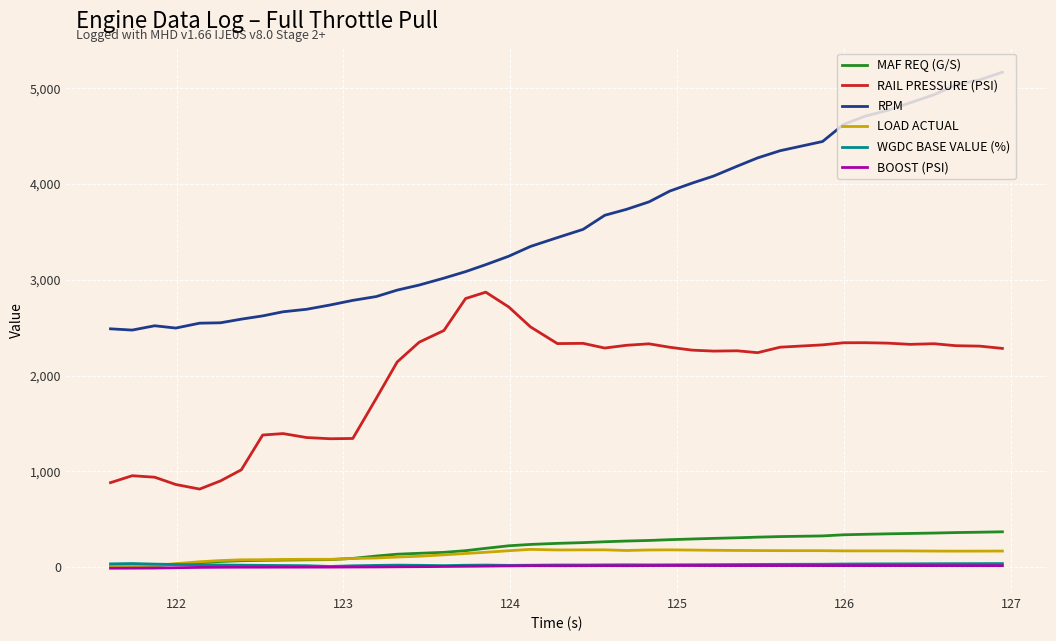

How many lines are shown in the chart?

6